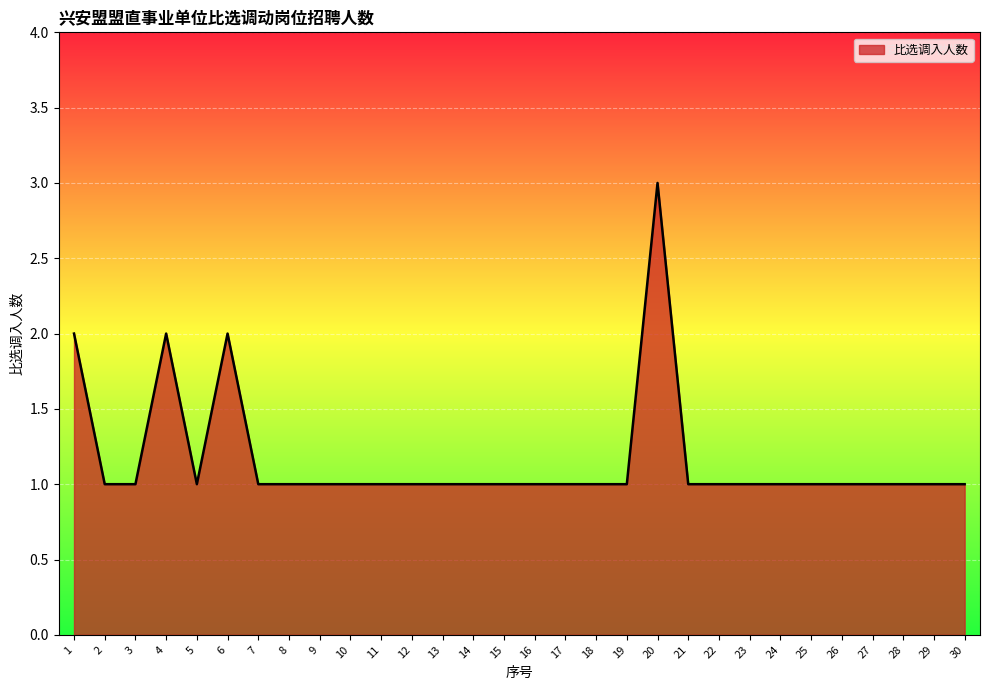

Does the chart display data point markers on the line(s)?

No